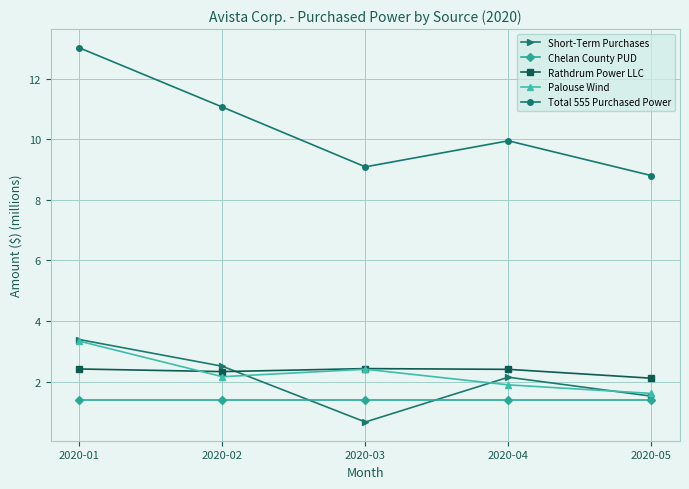

List the labels in order of Short-Term Purchases value, smallest first.

2020-03, 2020-05, 2020-04, 2020-02, 2020-01